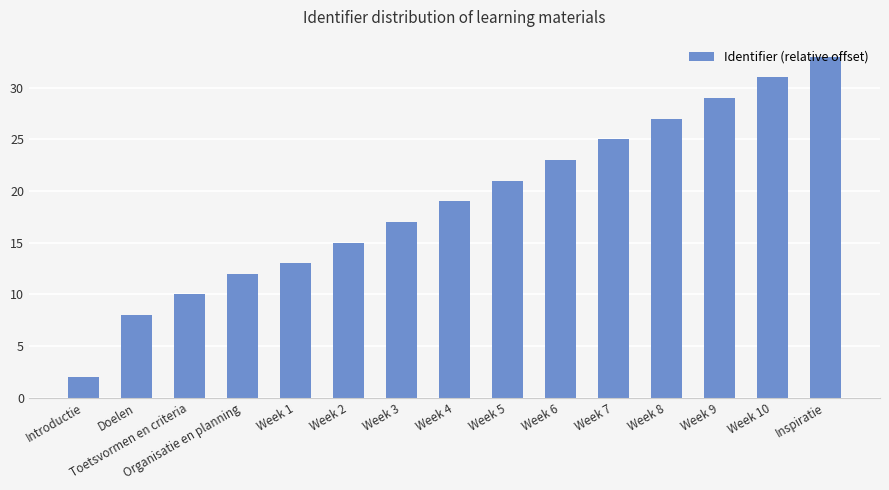

What is the approximate value at Week 7?

25